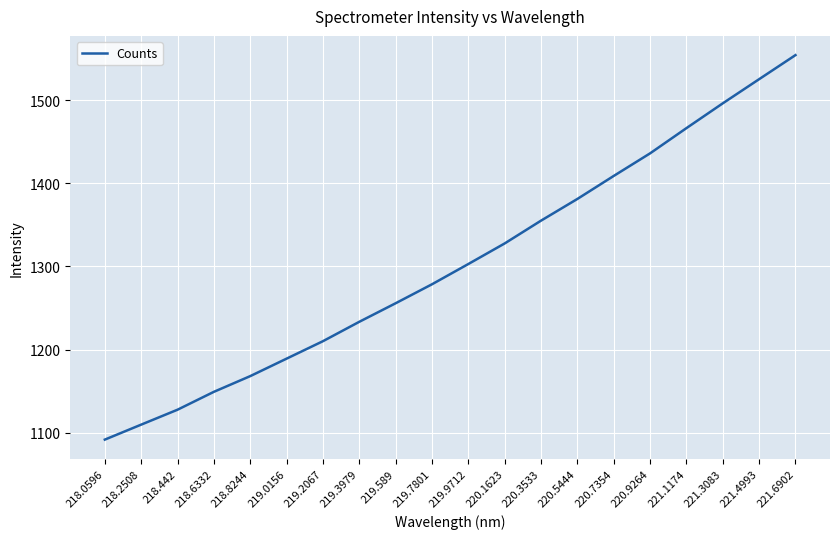

What is the sum of the values at 218.8244 and 220.1623?

2495.6